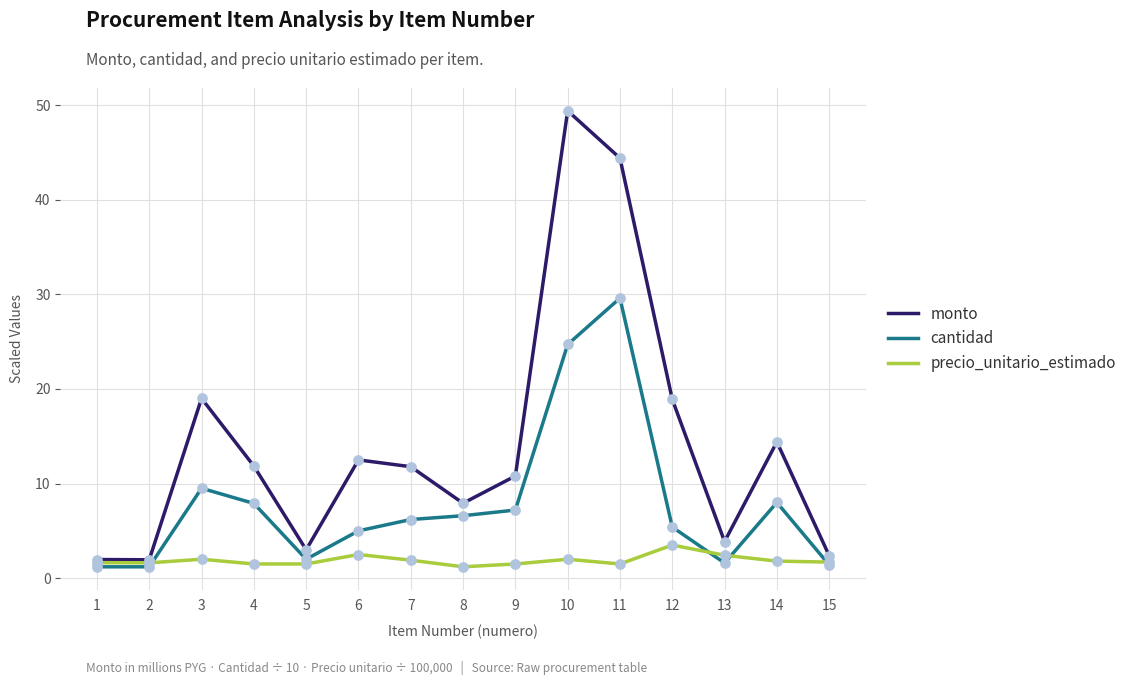

What are all the series names shown in the legend?

monto, cantidad, precio_unitario_estimado